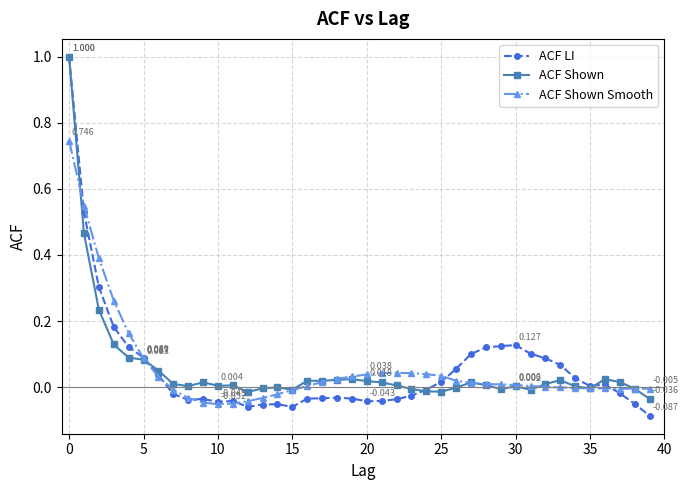

Which series has the largest range (max minus min)?

ACF LI